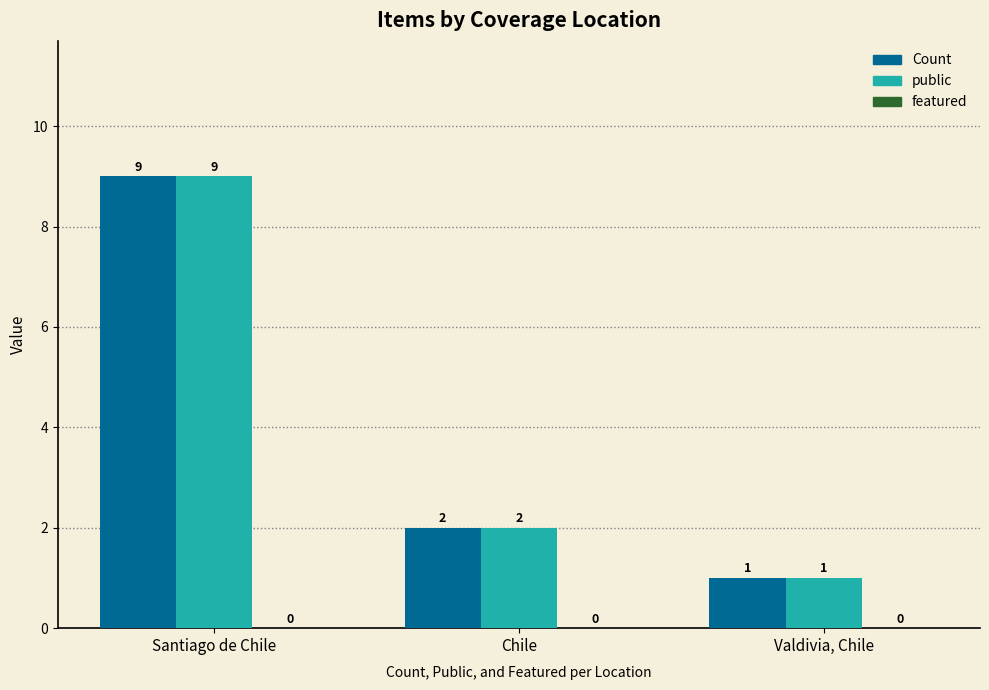

How many data points in Count are less than 2?

1